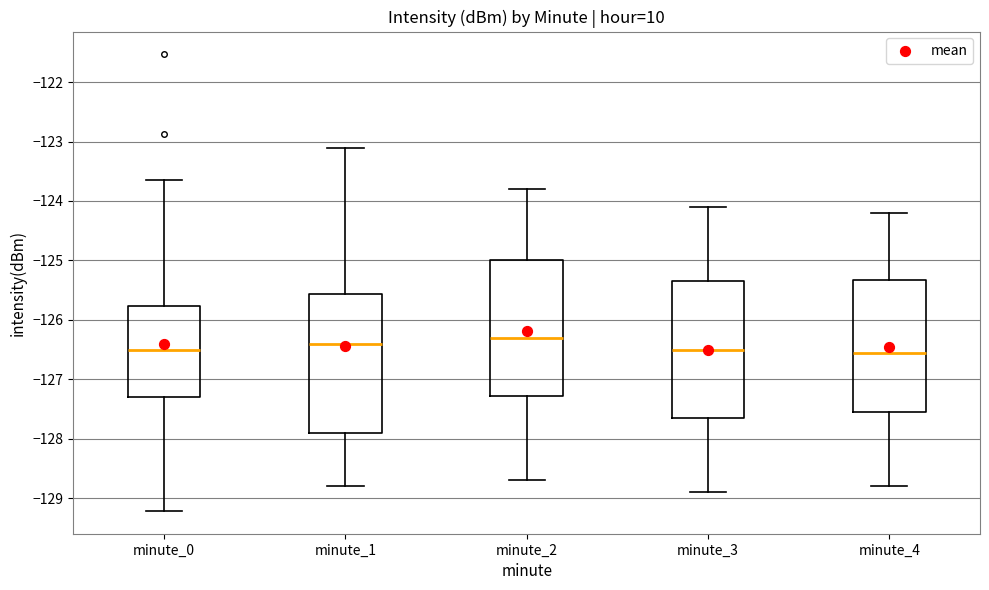

Reading left to right, read every box against the y-axis: the position of its median line, the range the box covers, and the ends of its whiskers. The values are not printed on the chart, so give them approximately, as read against the axis.

minute_0: median -126.5, box -127.3 to -125.8, whiskers -129.2 to -123.6
minute_1: median -126.4, box -127.9 to -125.6, whiskers -128.8 to -123.1
minute_2: median -126.3, box -127.3 to -125.0, whiskers -128.7 to -123.8
minute_3: median -126.5, box -127.6 to -125.3, whiskers -128.9 to -124.1
minute_4: median -126.5, box -127.5 to -125.3, whiskers -128.8 to -124.2